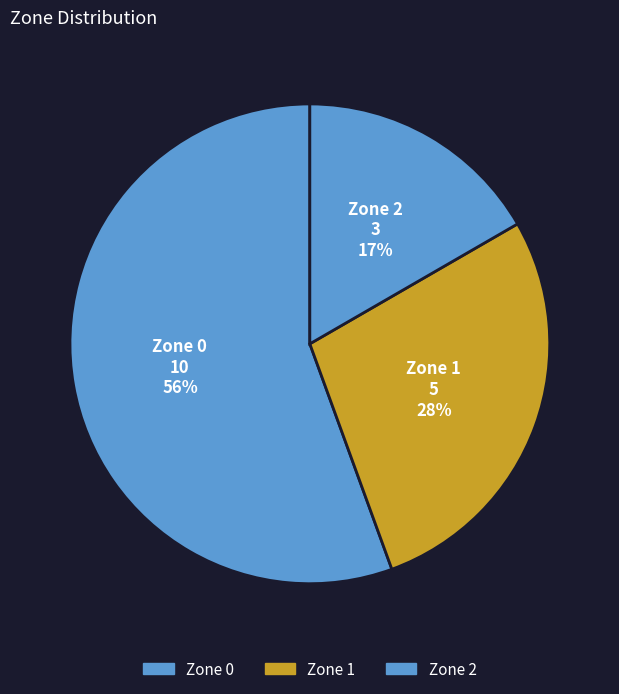

Rank the categories by value from highest to lowest.

Zone 0, Zone 1, Zone 2